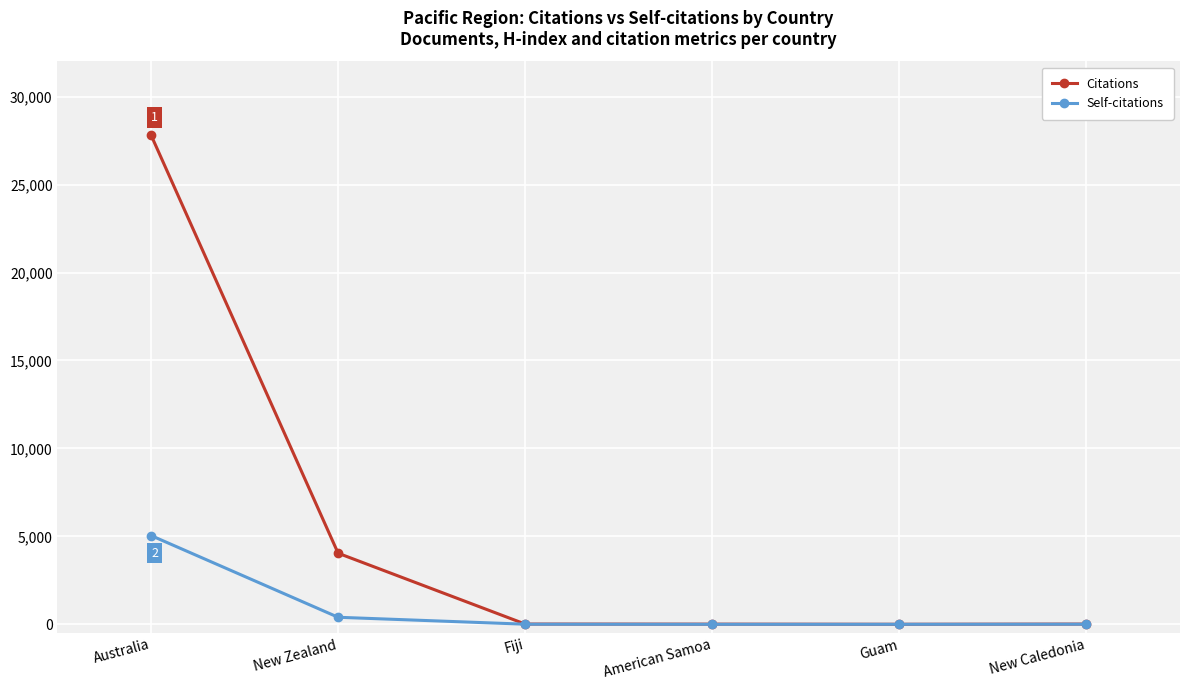

Rank the series by their maximum value, from lowest to highest.

Self-citations, Citations